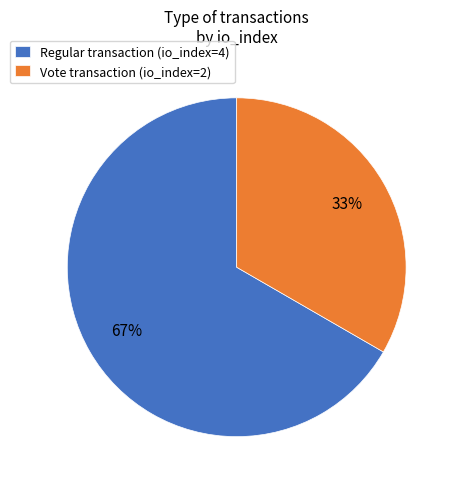

Is it true that Vote is 33% of the pie?

True